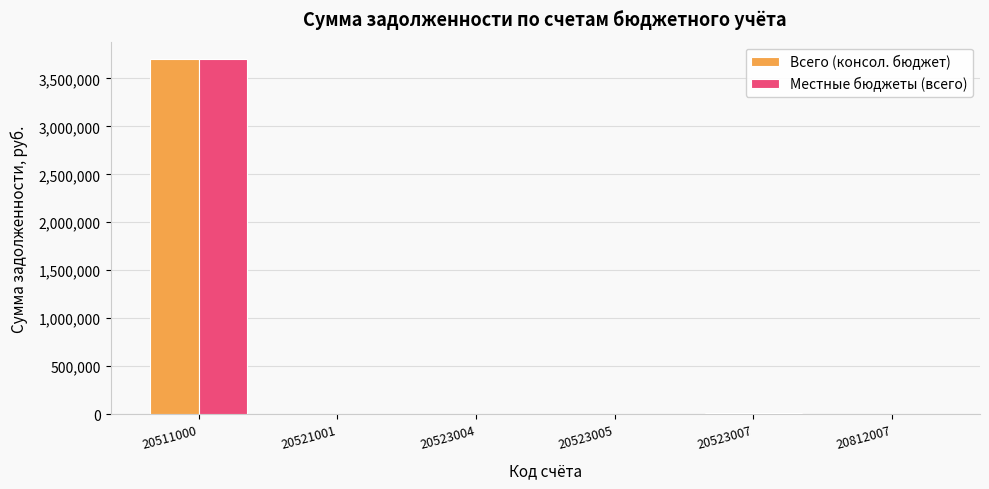

What is the sum of the Всего (консол. бюджет) values at 20523007 and 20812007?

21593.9